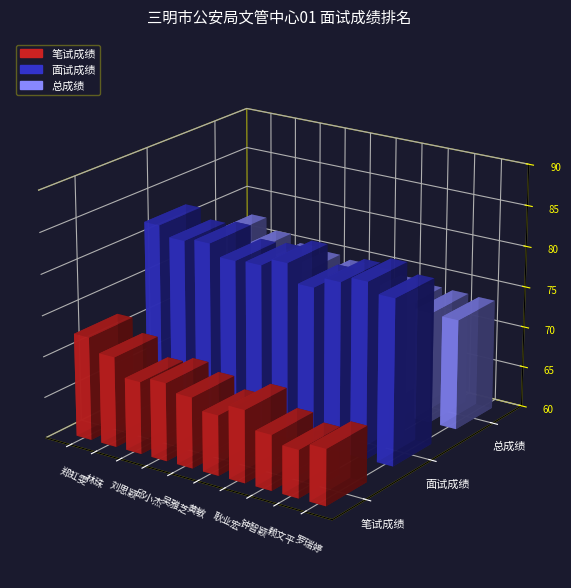

Which series changed the most between 林珠 and 钟智颖?

笔试成绩